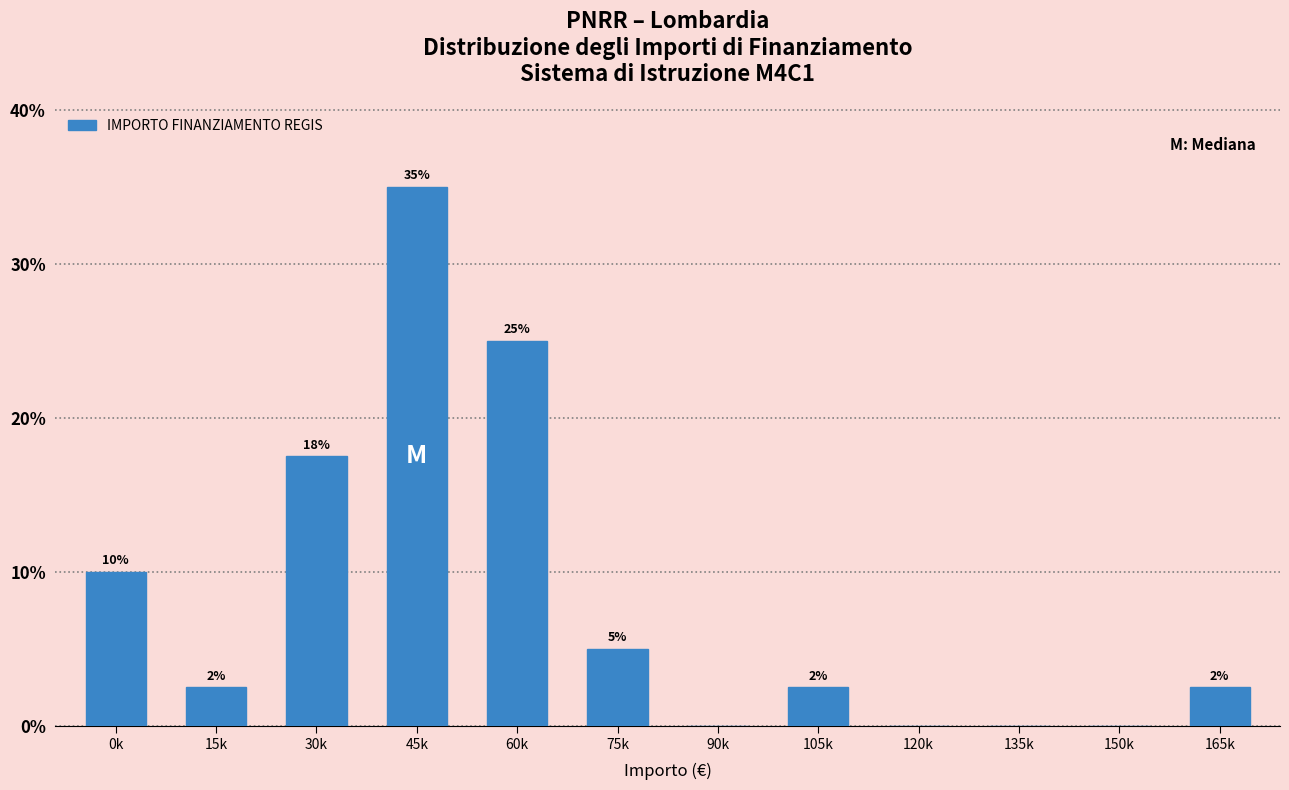

The chart shows a value of 43.6 at 60k. True or false?

False